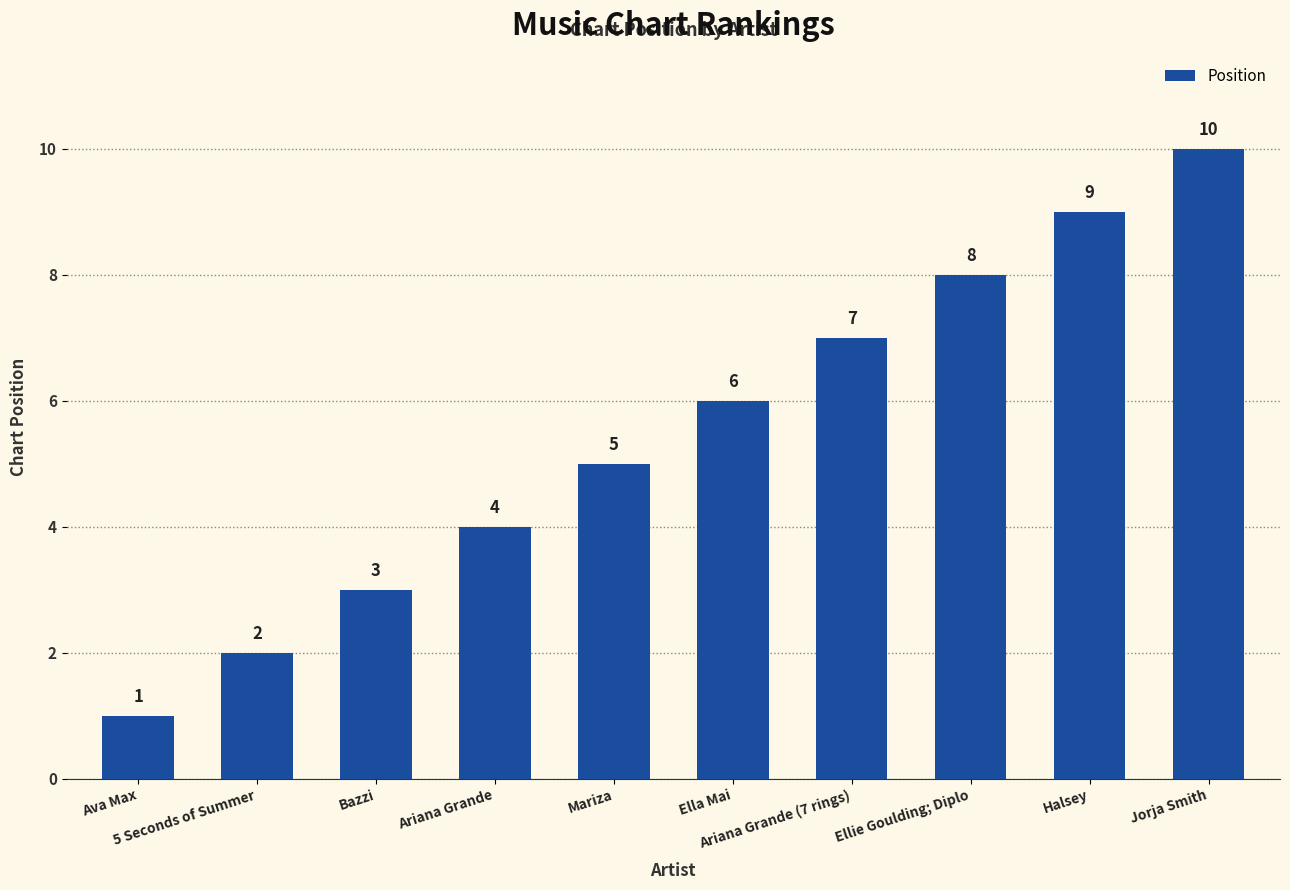

Rank the categories by value from lowest to highest.

Ava Max, 5 Seconds of Summer, Bazzi, Ariana Grande, Mariza, Ella Mai, Ariana Grande (7 rings), Ellie Goulding; Diplo, Halsey, Jorja Smith